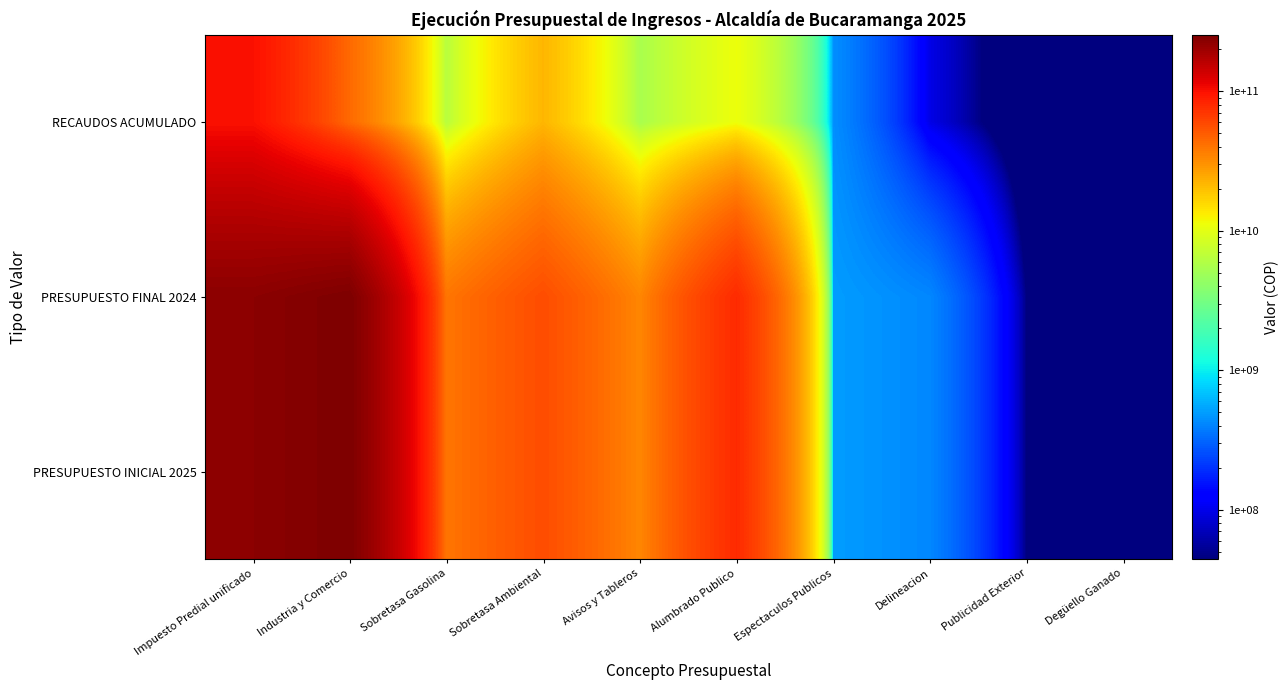

Which has a higher value, Degüello Ganado or Sobretasa Gasolina?

Sobretasa Gasolina